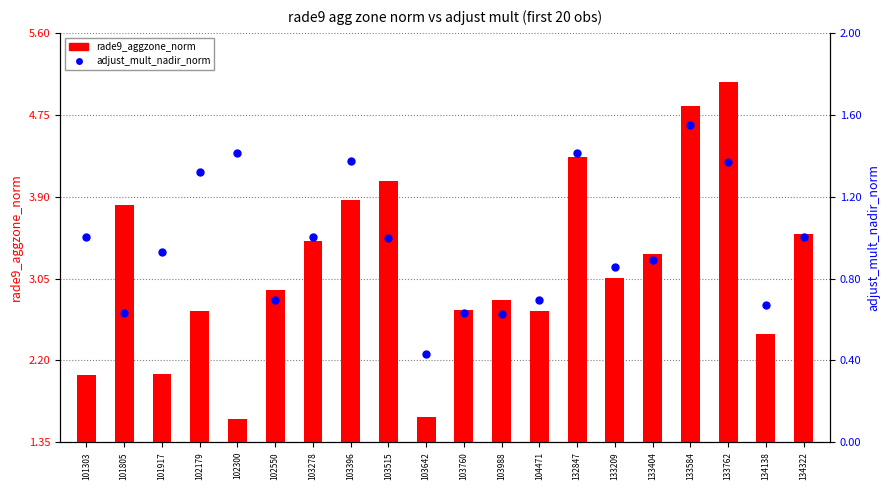

What are all the series names shown in the legend?

rade9_aggzone_norm, adjust_mult_nadir_norm